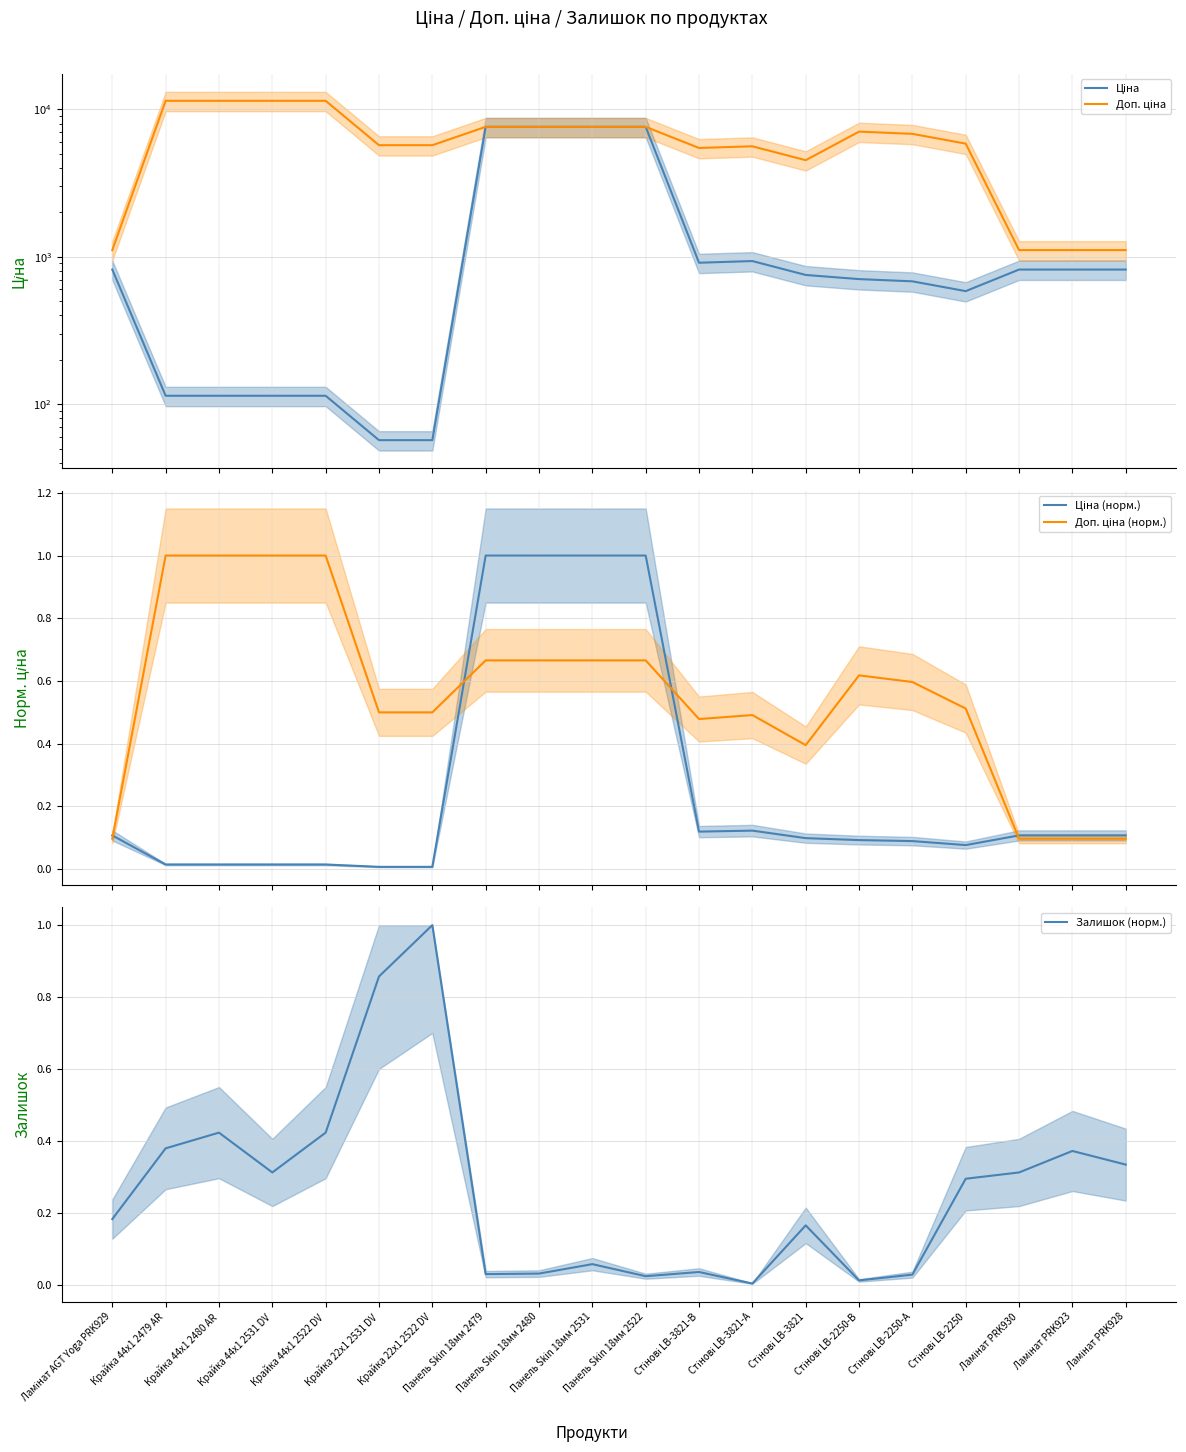

What is the difference between the maximum and minimum values in the Ціна series?

7539.5